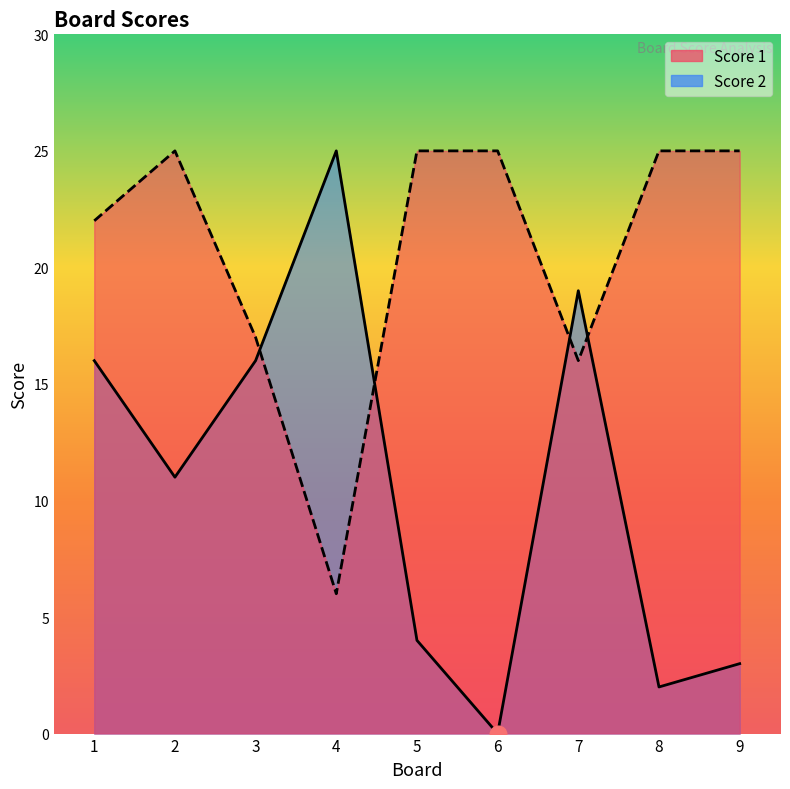

What is the value of the Score 1 point at the 9th from the left?

25